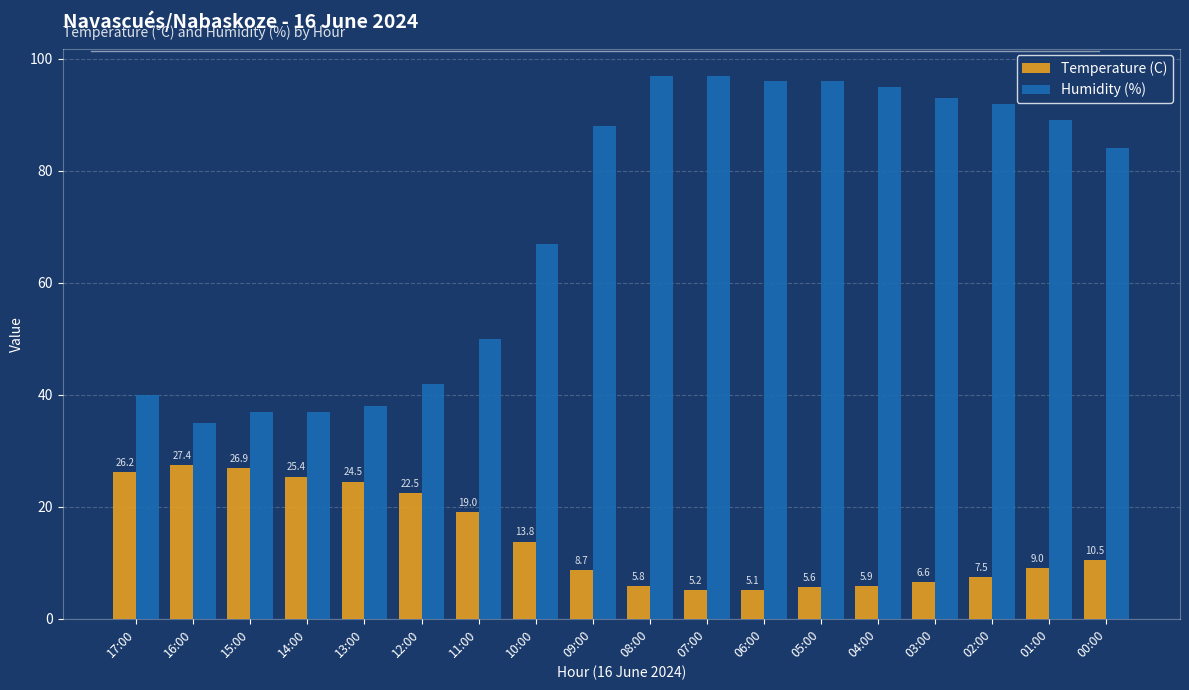

Are the bars horizontal?

No